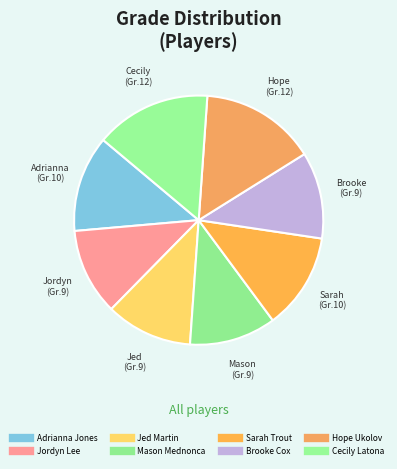

Does Jed Martin account for over 50% of the chart?

No